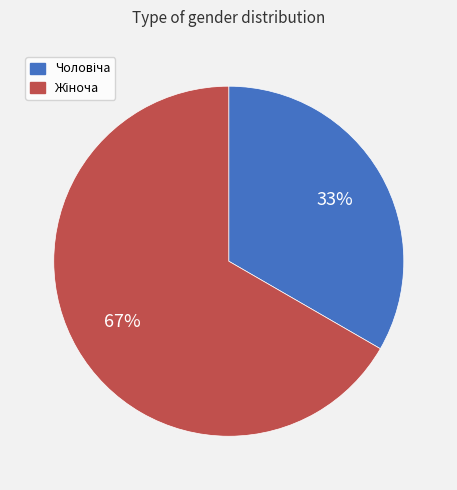

Is there a majority slice in this chart?

Yes